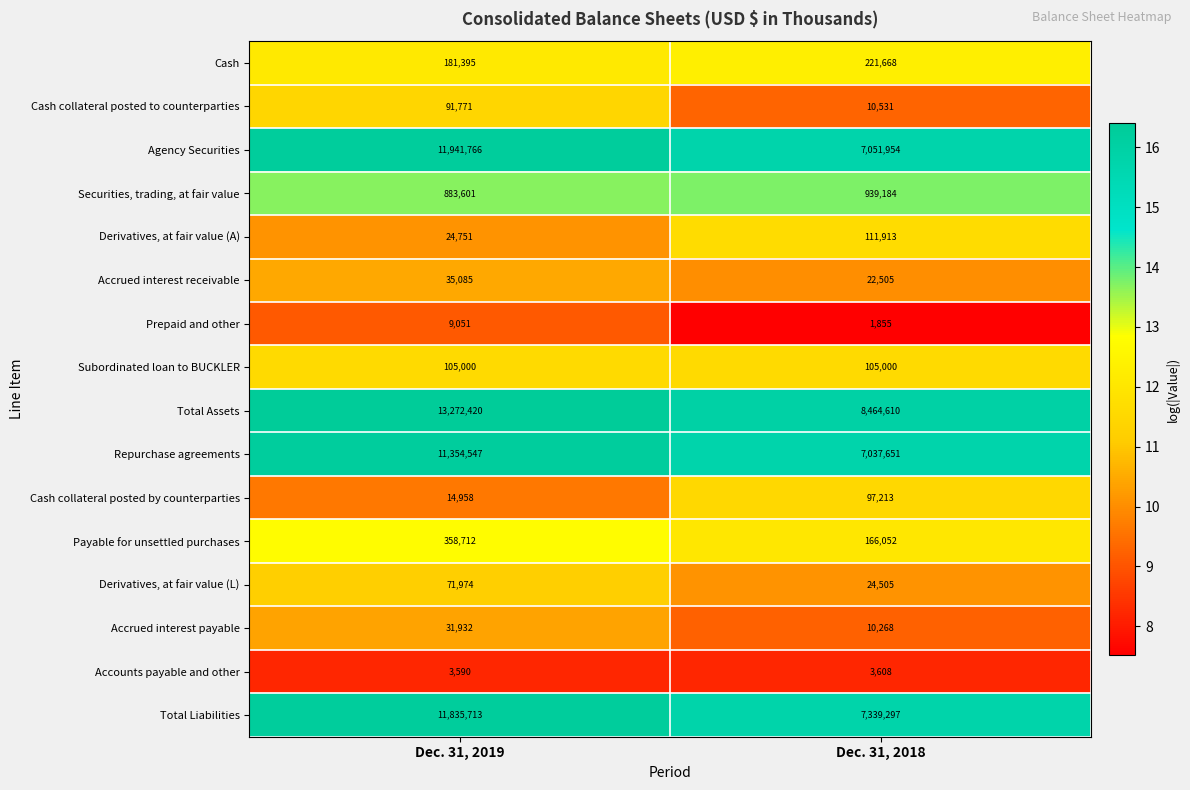

What is the sum of the Total Assets values at Dec. 31, 2019 and Dec. 31, 2018?

21737030